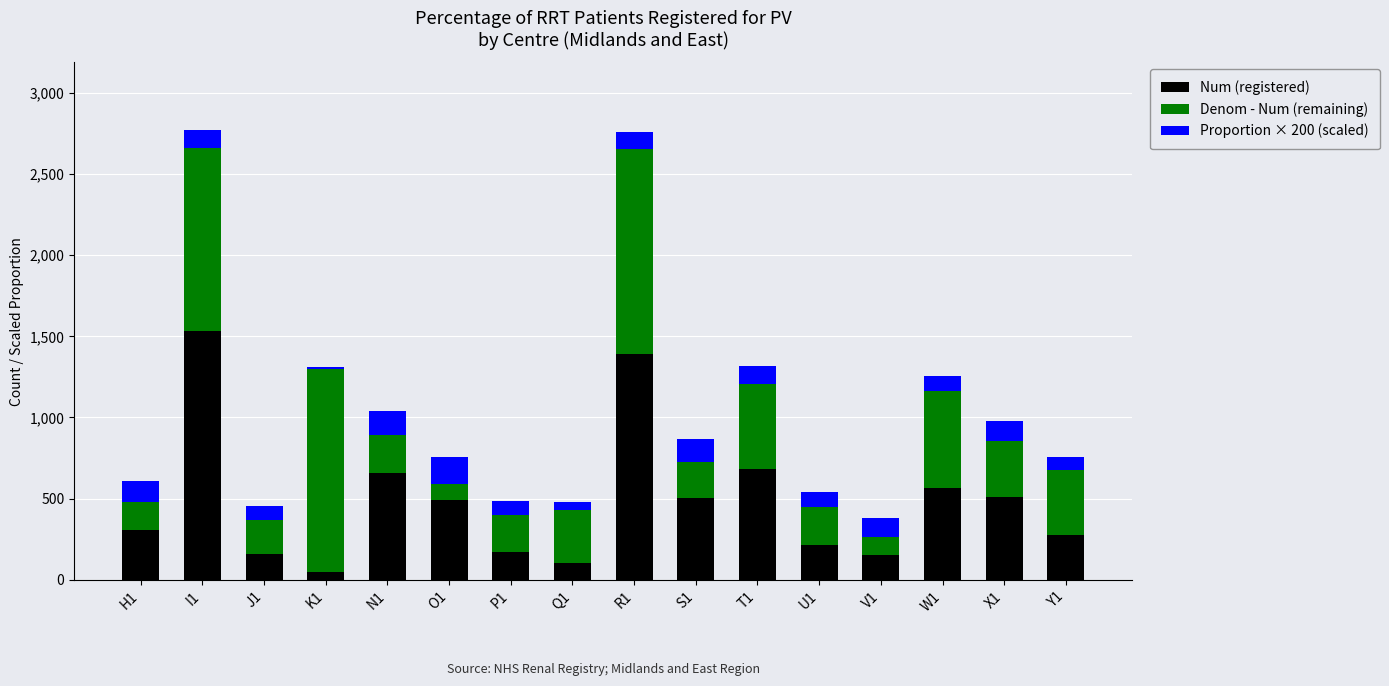

What is the total value across all series at T1?

1316.9